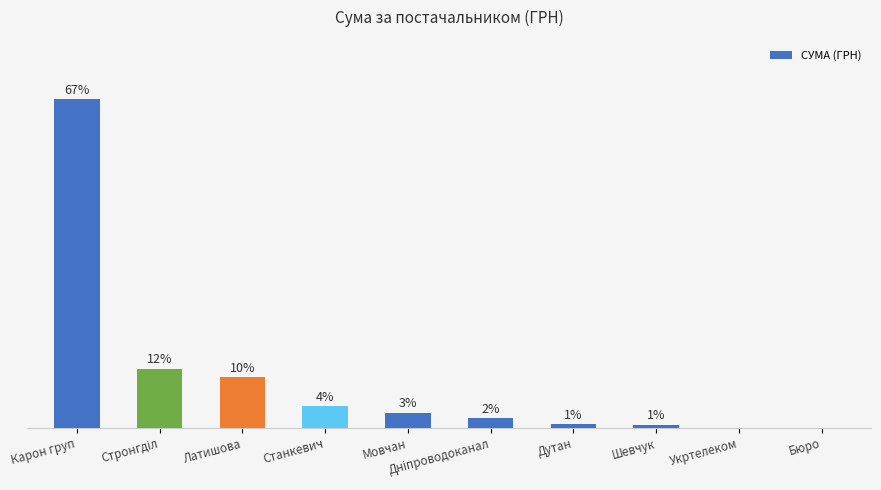

At which label does the data first exceed 3?

Карон груп